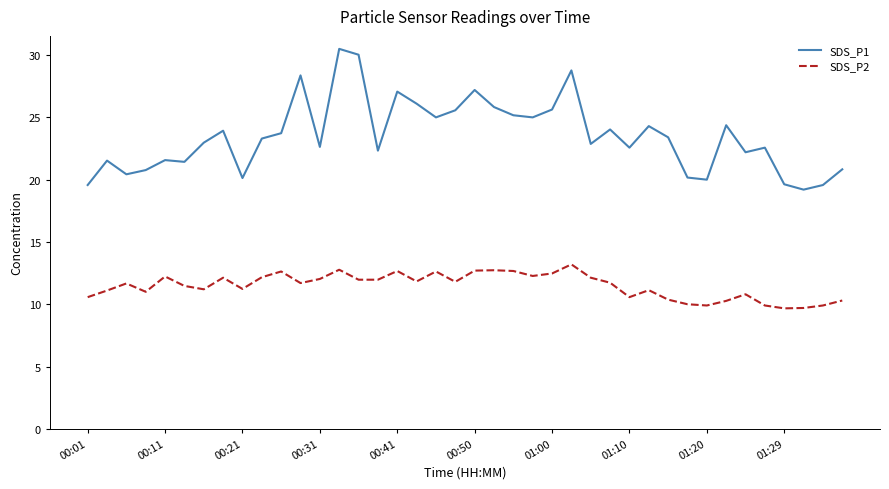

What is the difference between the maximum and second lowest values in the SDS_P2 series?

3.5